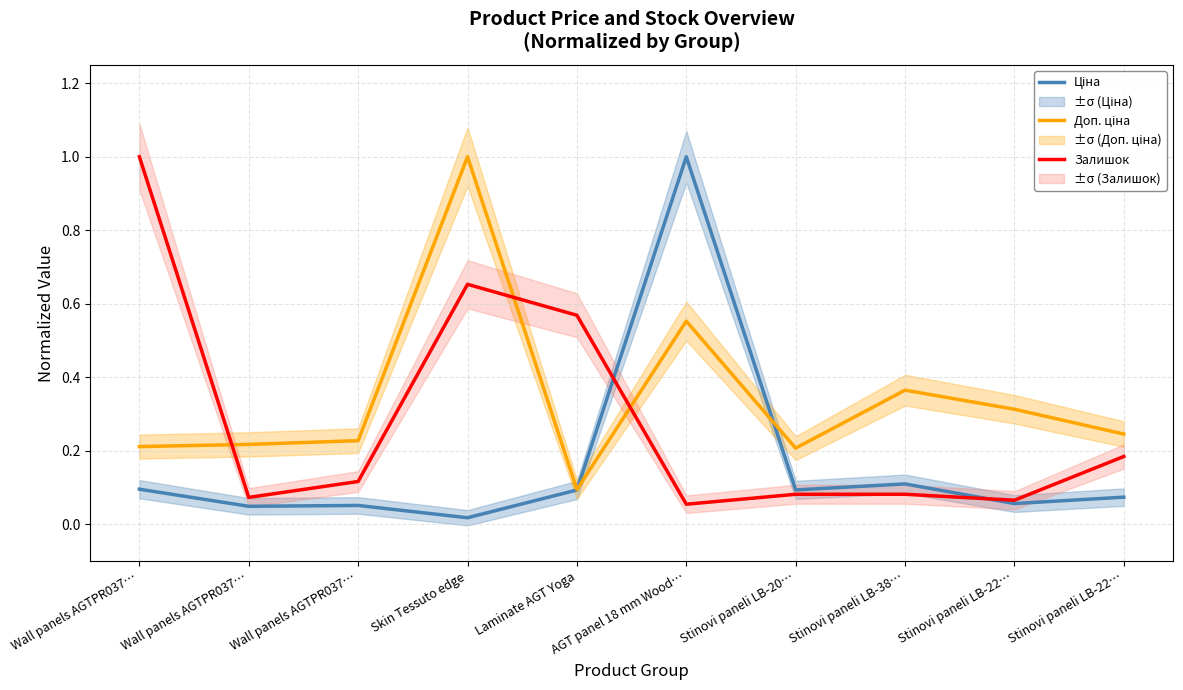

Which series has the largest range (max minus min)?

Ціна